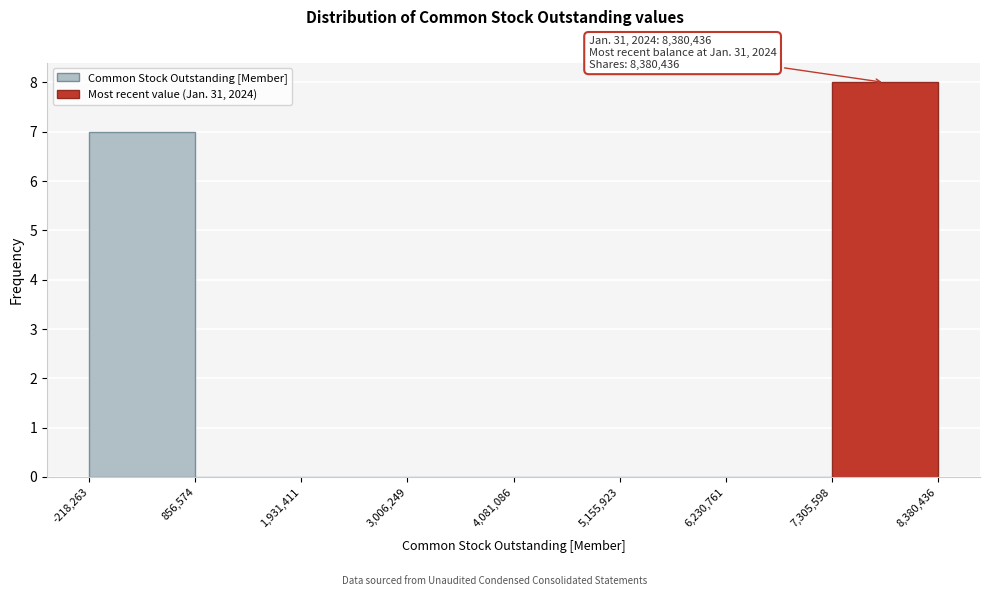

Over which range of the x-axis is the bar tallest?

7,305,598 to 8,380,436